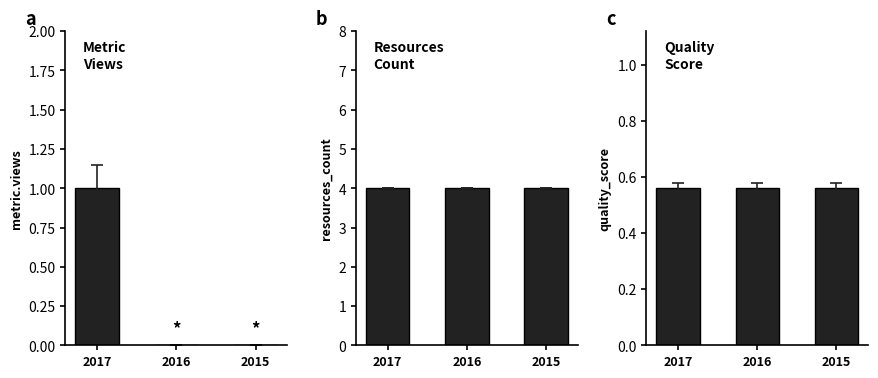

List the labels in order of resources_count value, smallest first.

2017, 2016, 2015